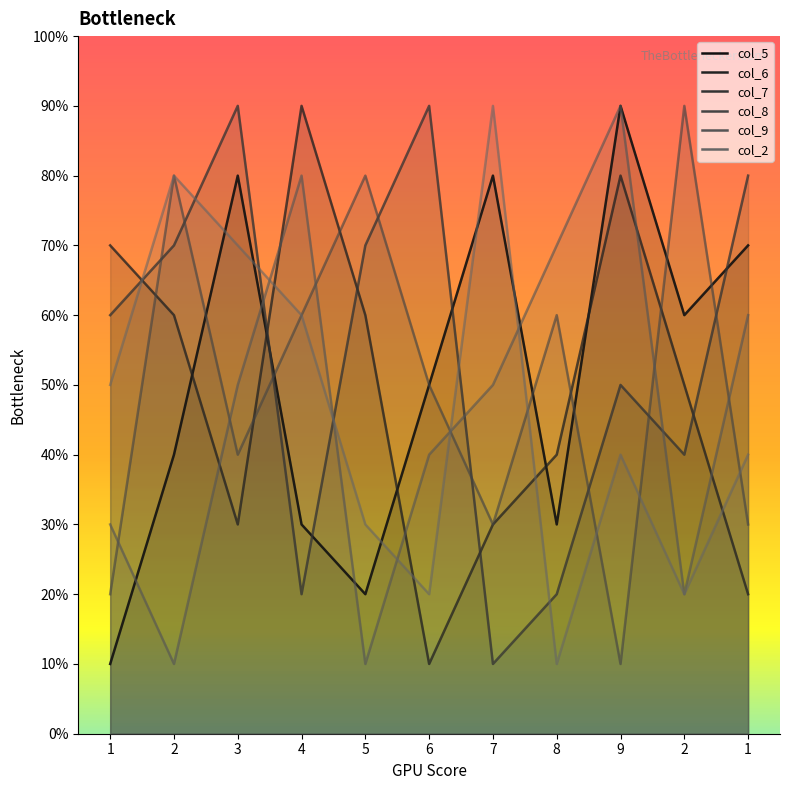

Reading left to right, extract all data points from this chart.

col_5: 1=1	2=4	3=8	4=3	5=2	6=5	7=8	8=3	9=9	2=6	1=7
col_6: 1=7	2=6	3=3	4=9	5=6	6=1	7=3	8=4	9=8	2=5	1=2
col_7: 1=6	2=7	3=9	4=2	5=7	6=9	7=1	8=2	9=5	2=4	1=8
col_8: 1=2	2=8	3=4	4=6	5=8	6=5	7=3	8=6	9=1	2=9	1=3
col_9: 1=3	2=1	3=5	4=8	5=1	6=4	7=5	8=7	9=9	2=2	1=6
col_2: 1=5	2=8	3=7	4=6	5=3	6=2	7=9	8=1	9=4	2=2	1=4